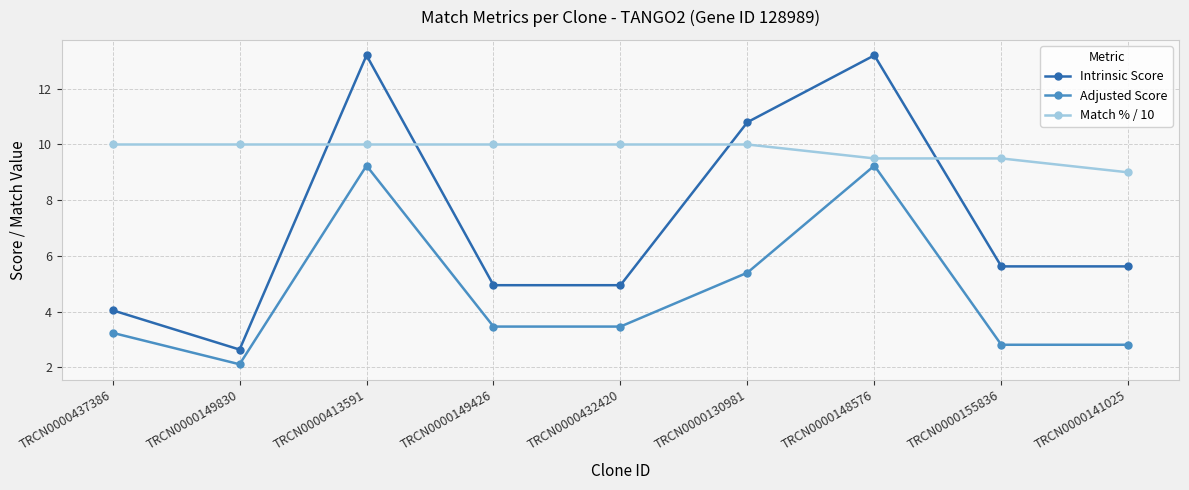

The value of Intrinsic Score at TRCN0000149830 is 2.6. True or false?

True